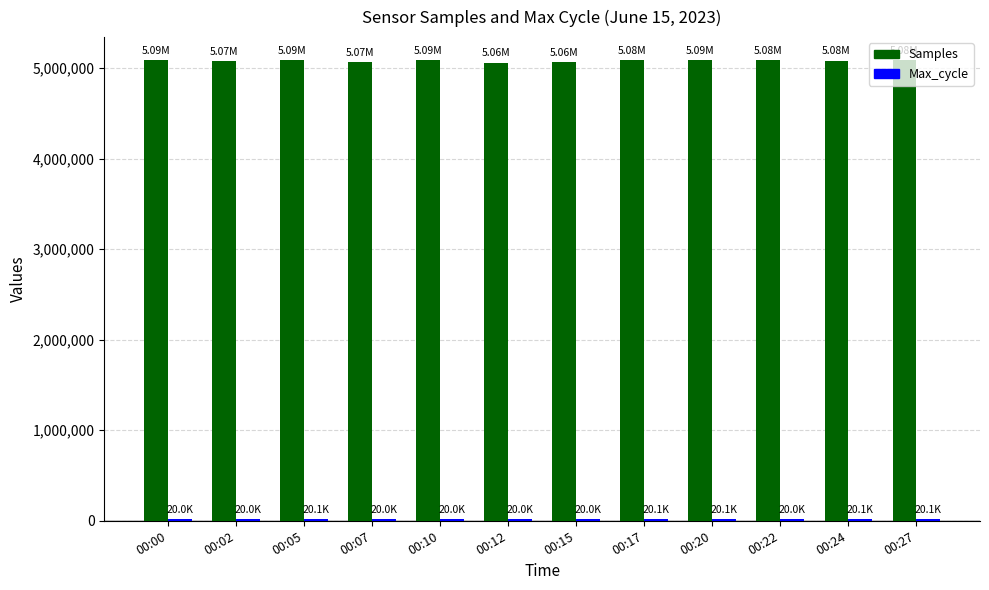

What is the average value of the Samples series?

5078793